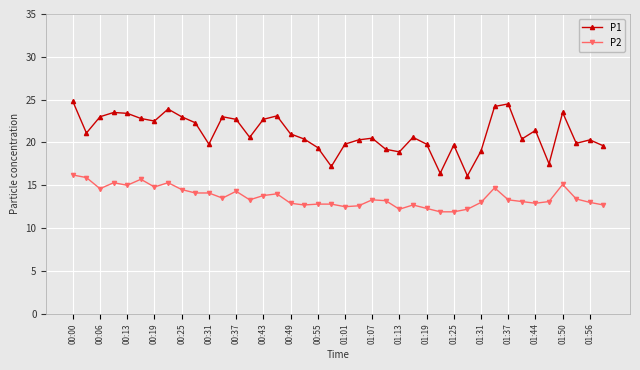

Which series has the largest range (max minus min)?

P1